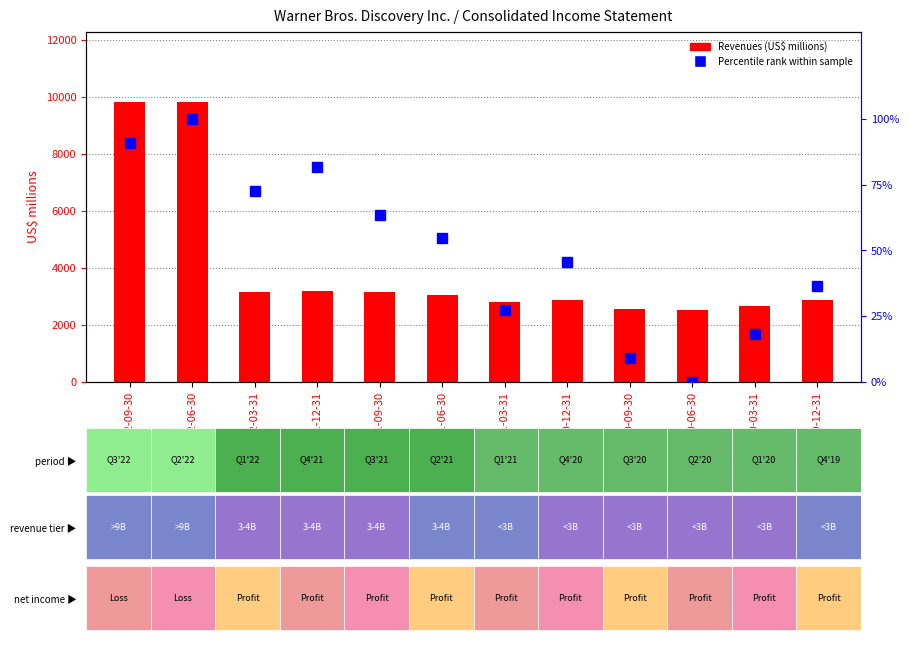

How many data points in Revenues (US$ millions) are above 3062?

5